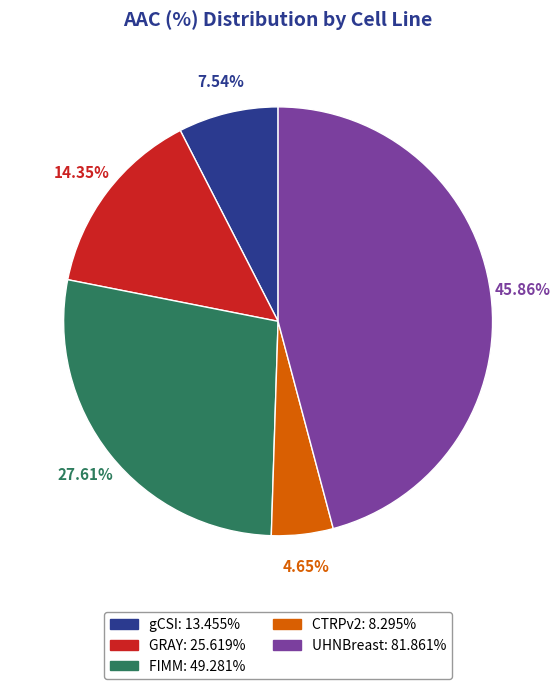

What percentage is the UHNBreast slice, to the nearest percent?

46%